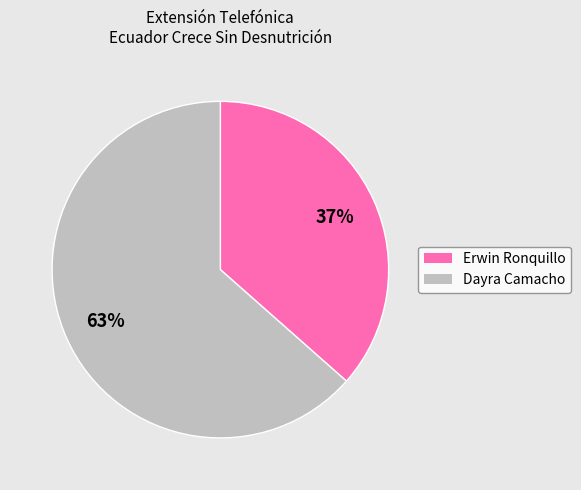

To the nearest percent, what is the average slice percentage?

50%